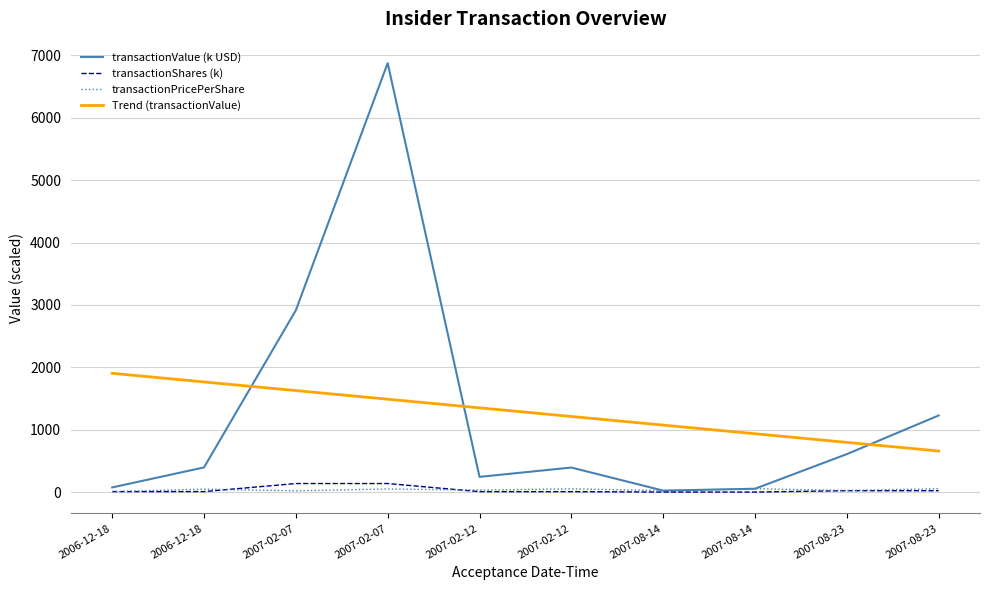

Which has a higher value, 2007-02-12 or 2006-12-18?

2007-02-12